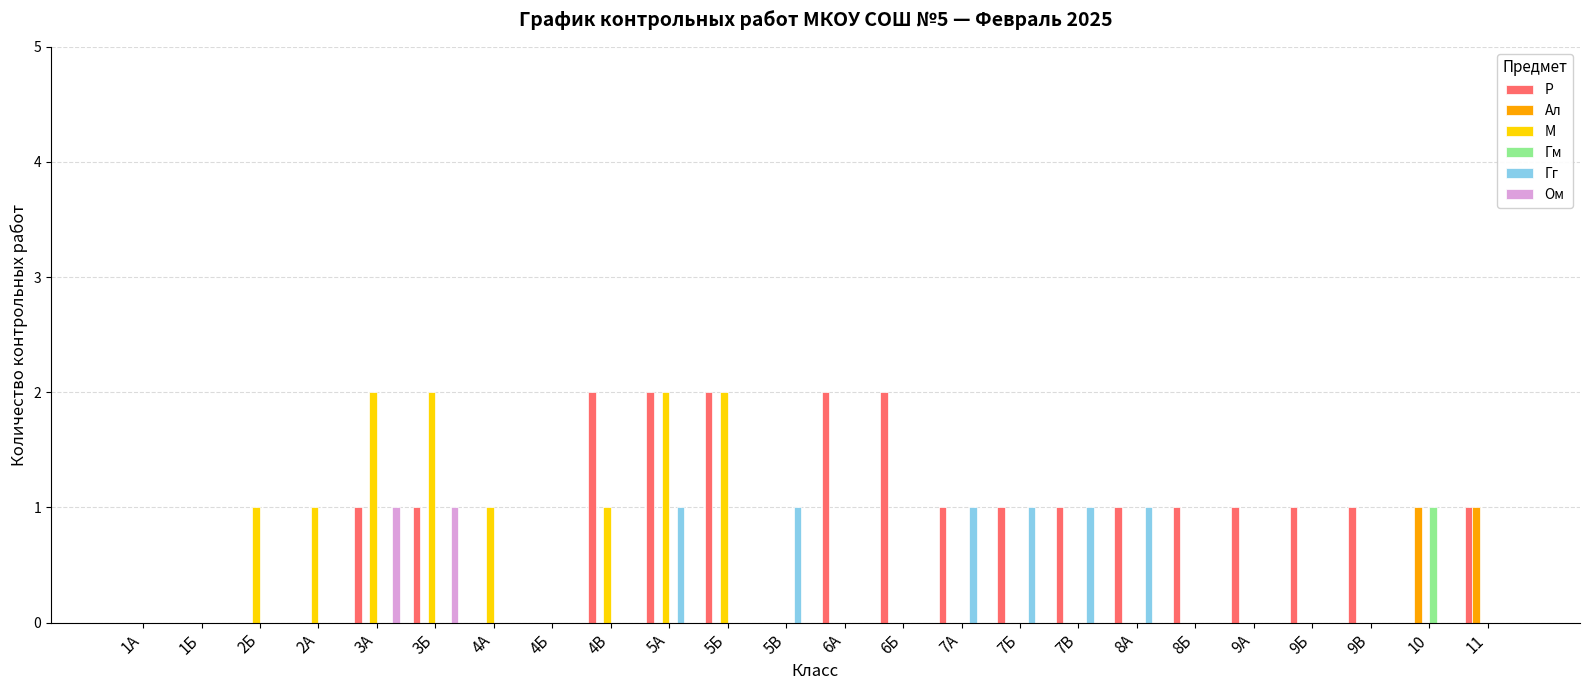

The М series shows 0 at 4Б. True or false?

True